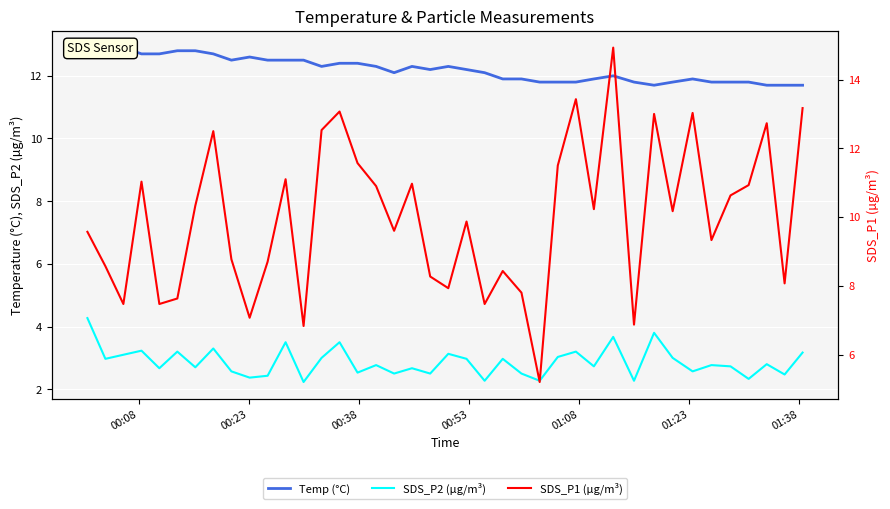

At how many categories does at least one series exceed 13?

5